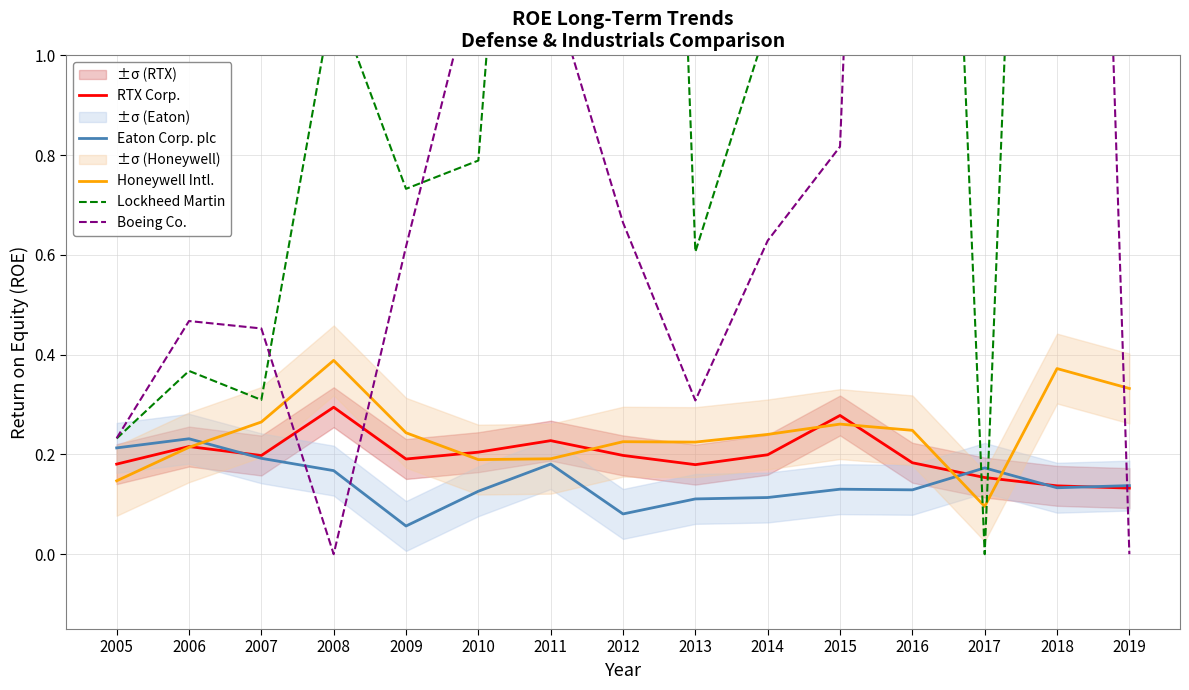

Rank the series at 2015 from highest to lowest value.

Lockheed Martin, Boeing Co., RTX Corp., Honeywell Intl., Eaton Corp. plc